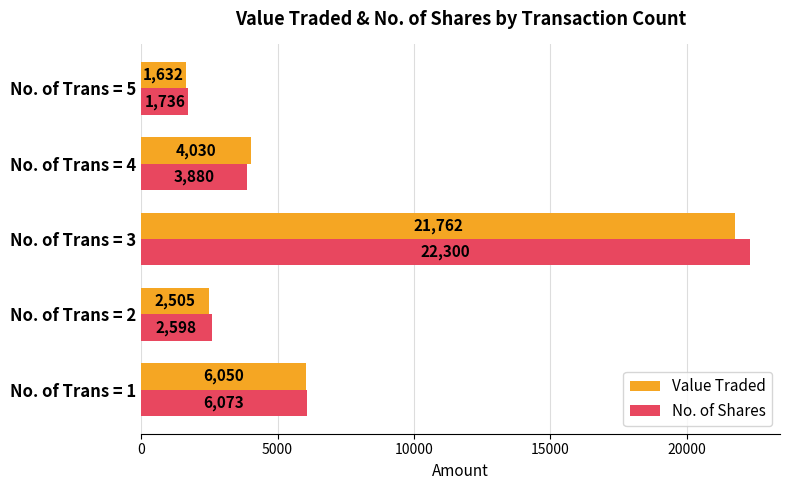

What are all the series names shown in the legend?

Value Traded, No. of Shares